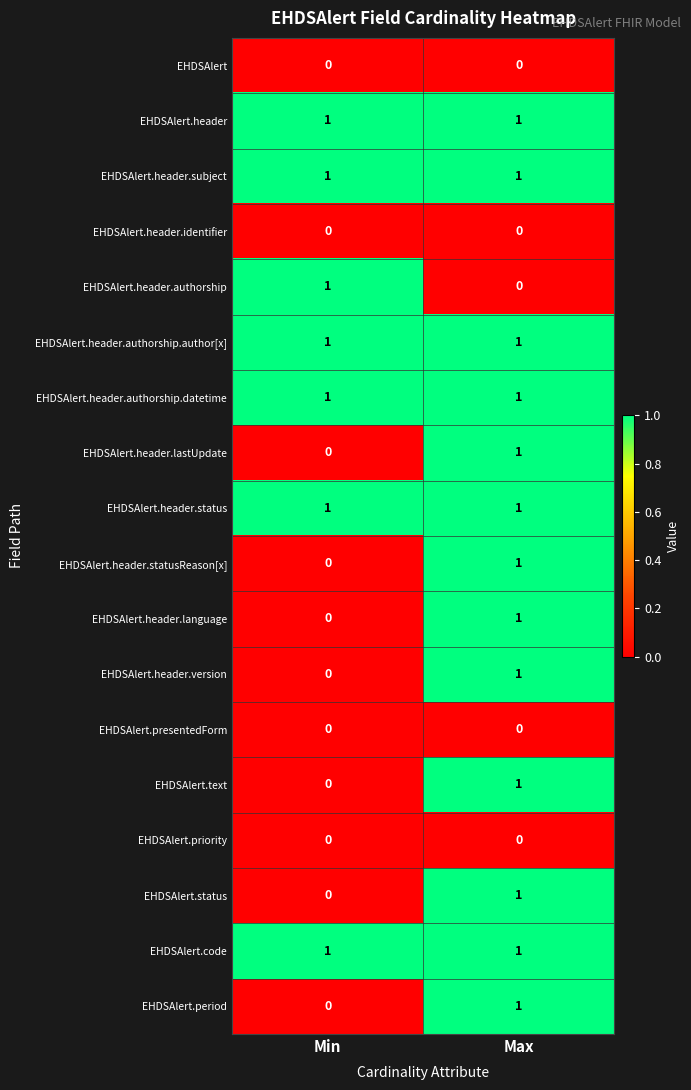

Where is EHDSAlert.header.lastUpdate nearest to the value 0?

Min